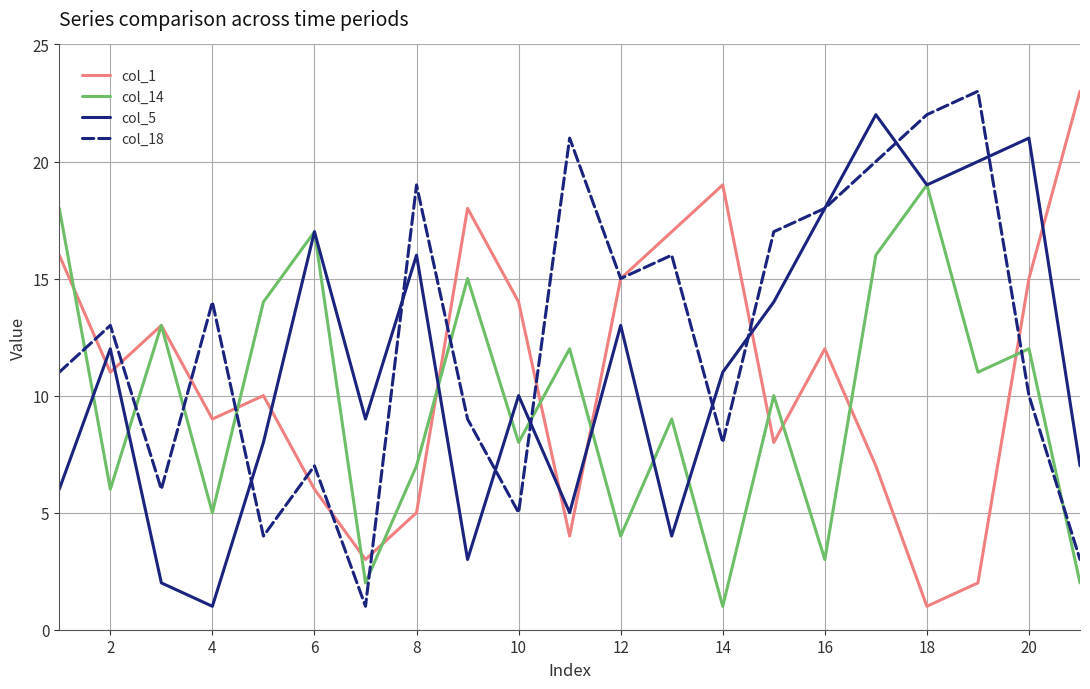

How many lines are shown in the chart?

4